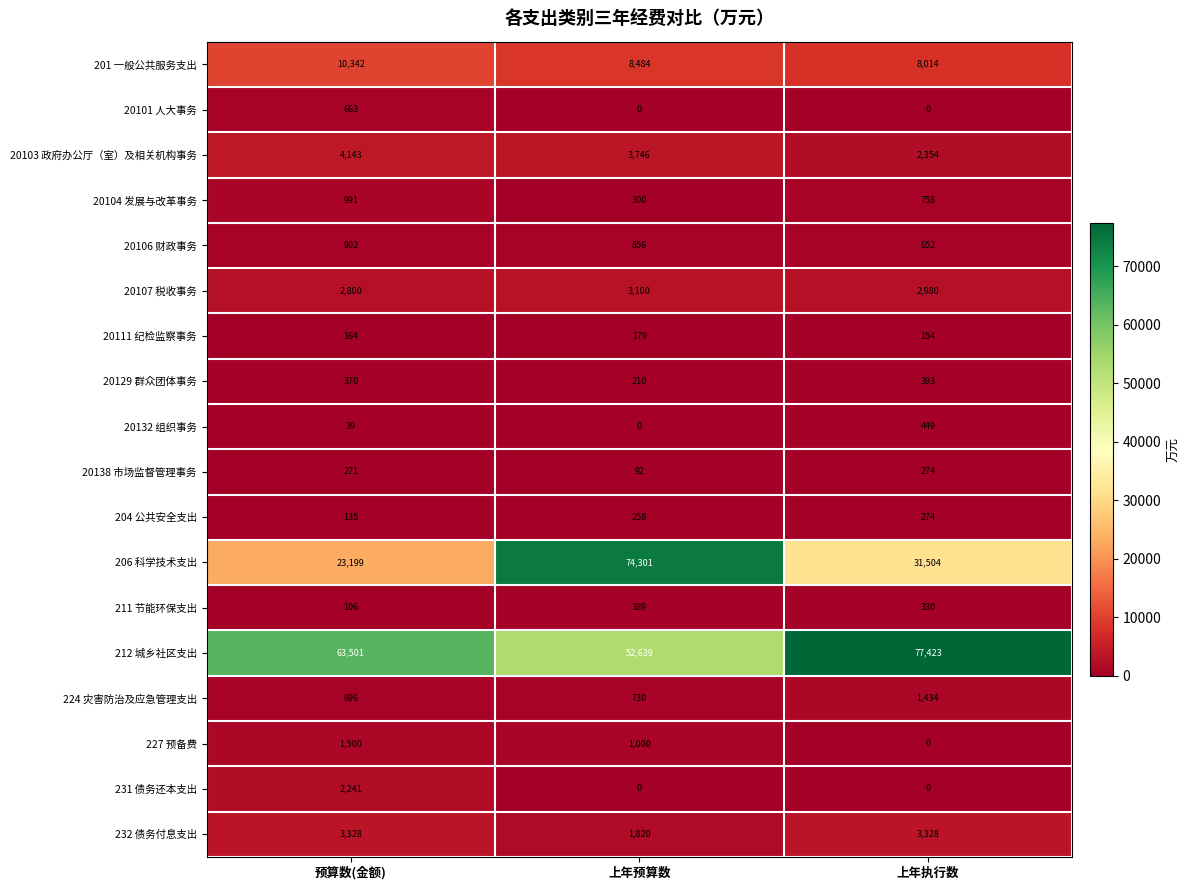

Is it true that 20101 人大事务 equals 663 at 预算数(金额)?

True